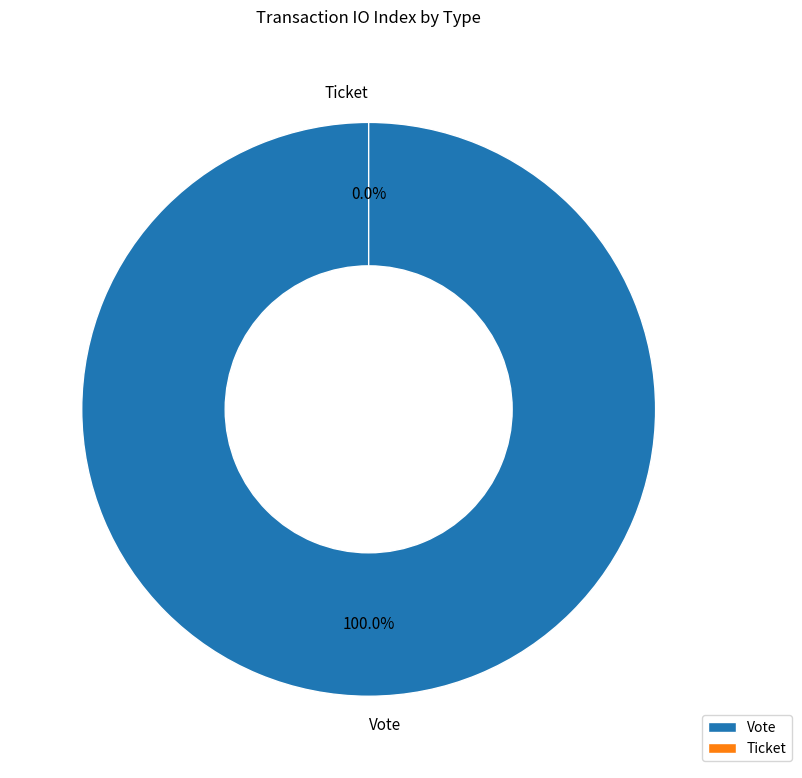

To the nearest percent, what is the difference between the largest and smallest slice percentages?

100%